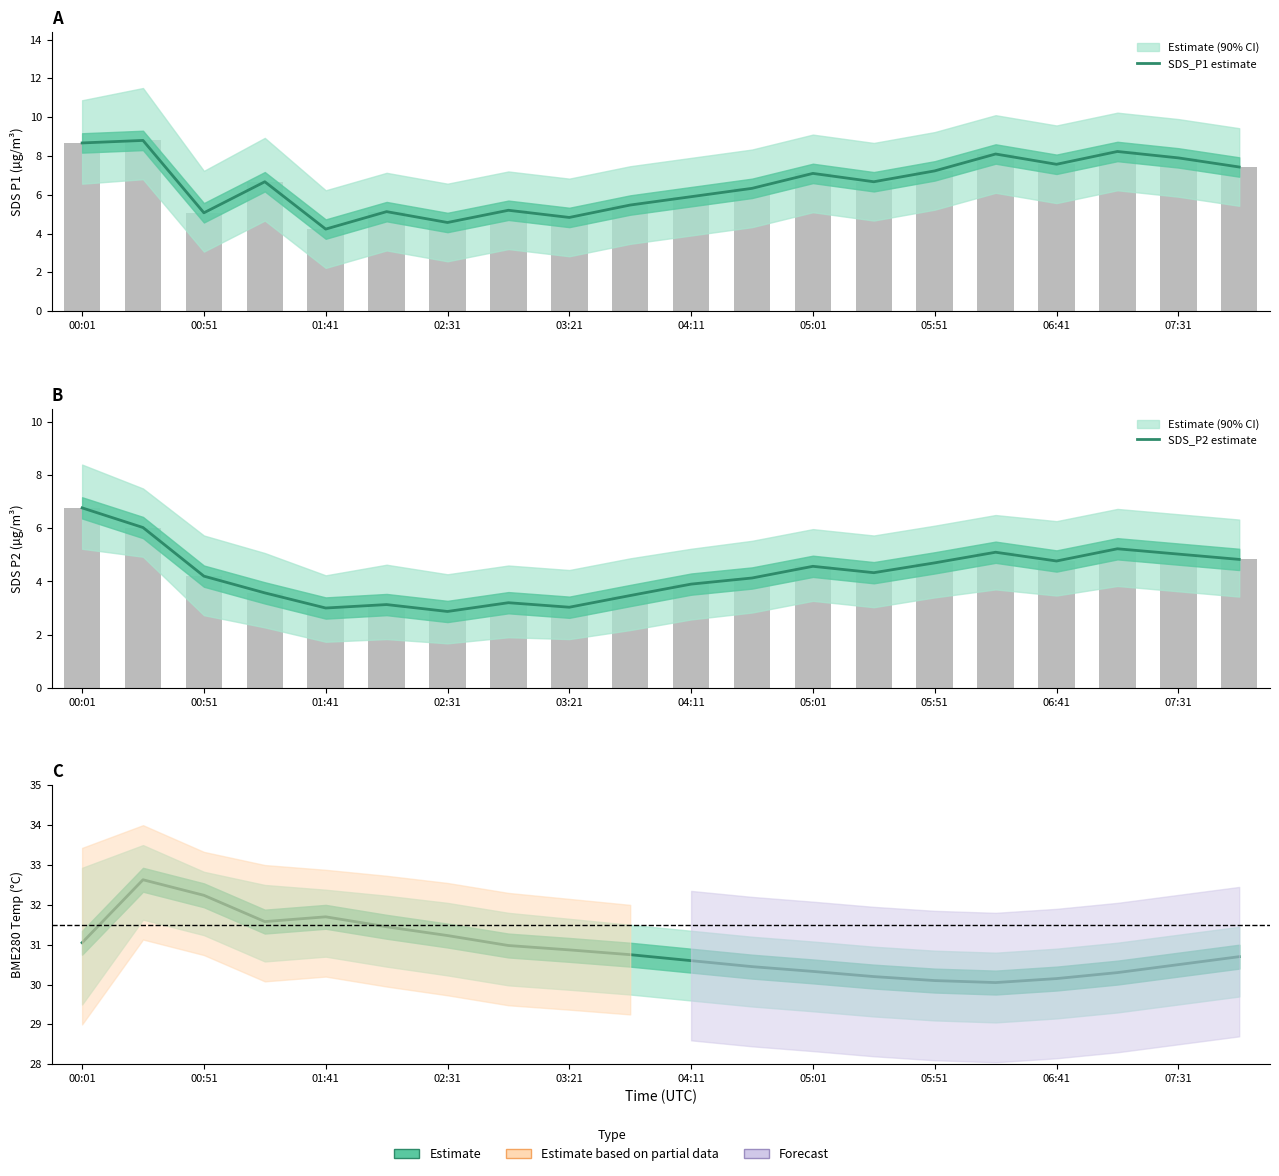

What is the value of the SDS_P1 estimate bar at the 17th from the left?

7.6